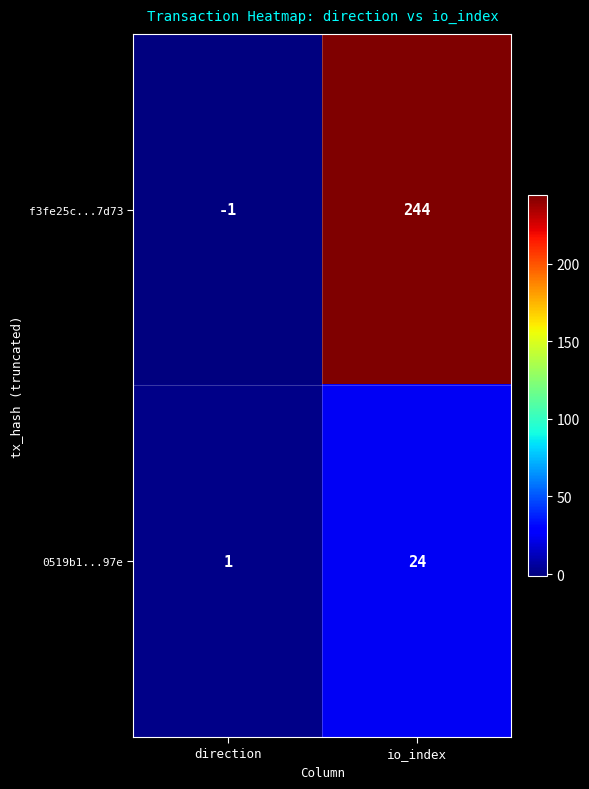

How many distinct data groups are displayed?

2